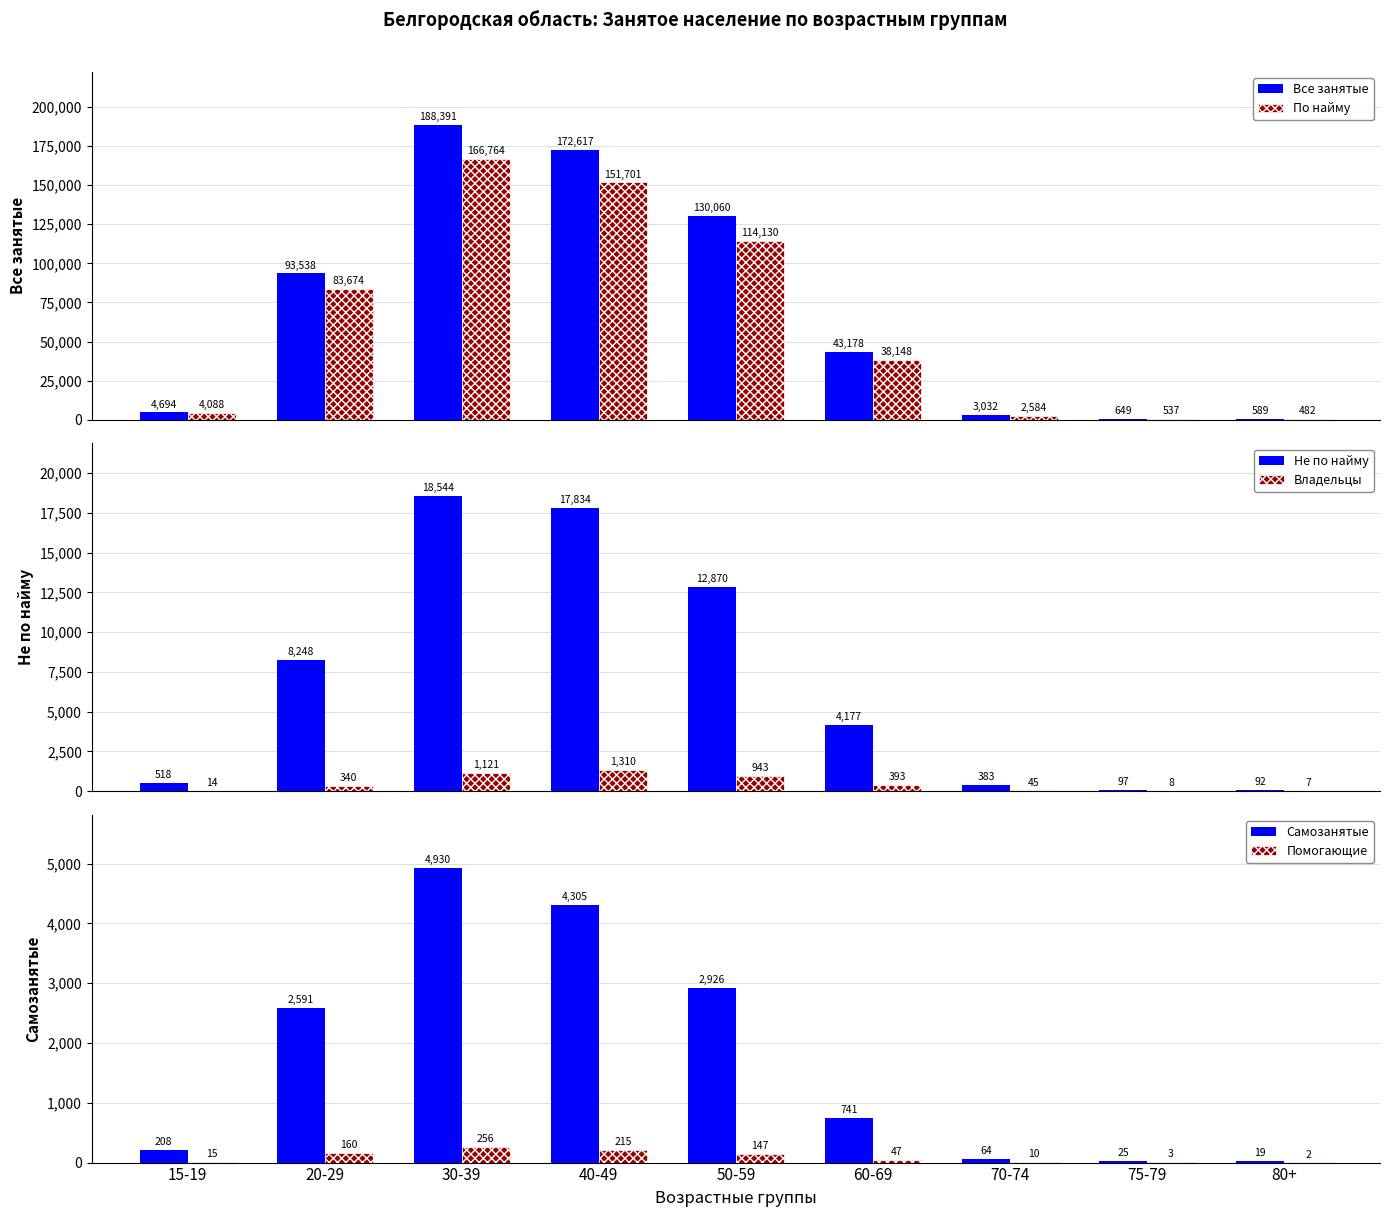

Reading right to left, what are all the values shown in this chart?

Все занятые: 589	649	3032	43178	130060	172617	188391	93538	4694
По найму: 482	537	2584	38148	114130	151701	166764	83674	4088
Не по найму: 92	97	383	4177	12870	17834	18544	8248	518
Владельцы: 7	8	45	393	943	1310	1121	340	14
Самозанятые: 19	25	64	741	2926	4305	4930	2591	208
Помогающие: 2	3	10	47	147	215	256	160	15